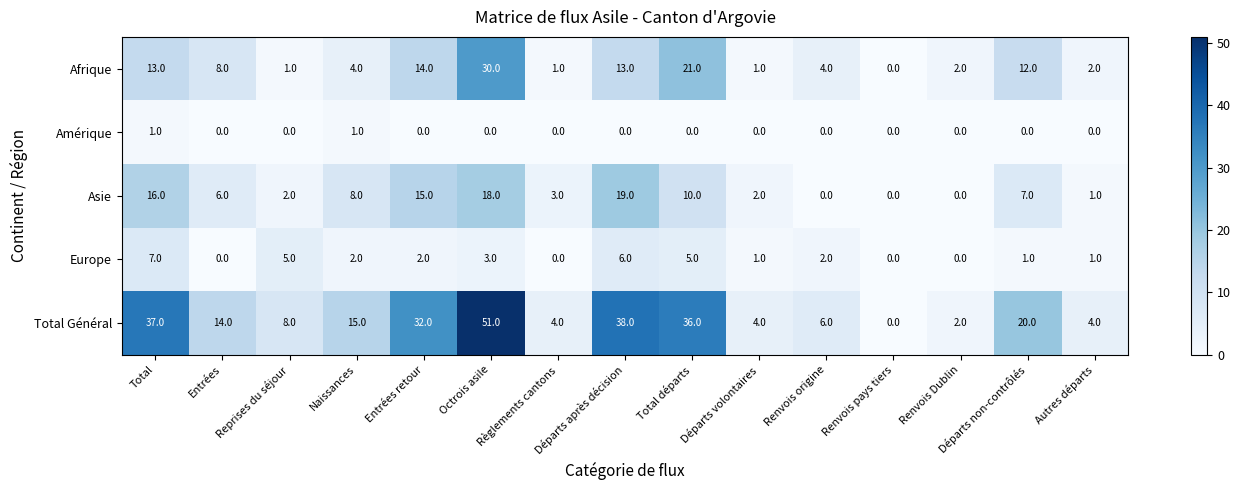

Which category has the highest value in the Afrique series?

Octrois asile